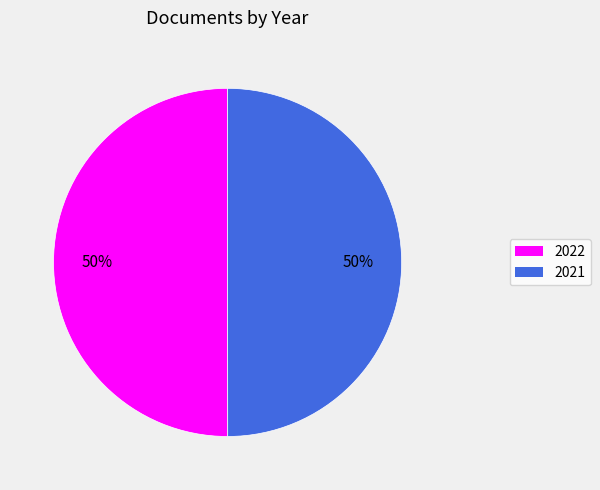

To the nearest percent, what is the average slice percentage?

50%